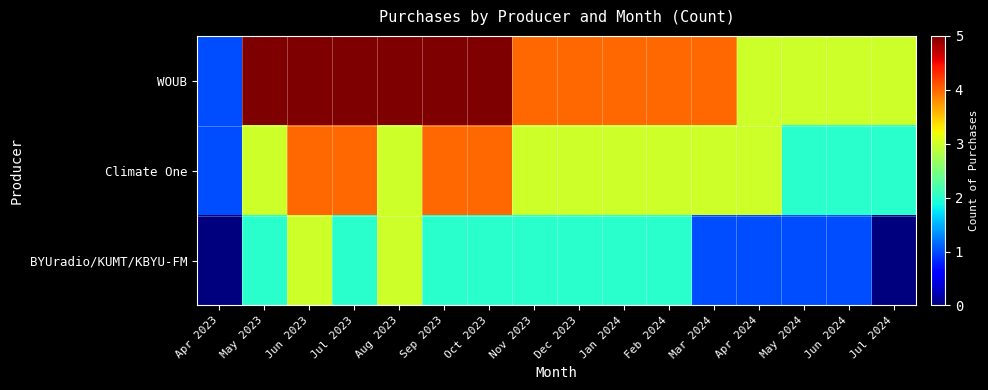

Count the number of categories in the chart.

16